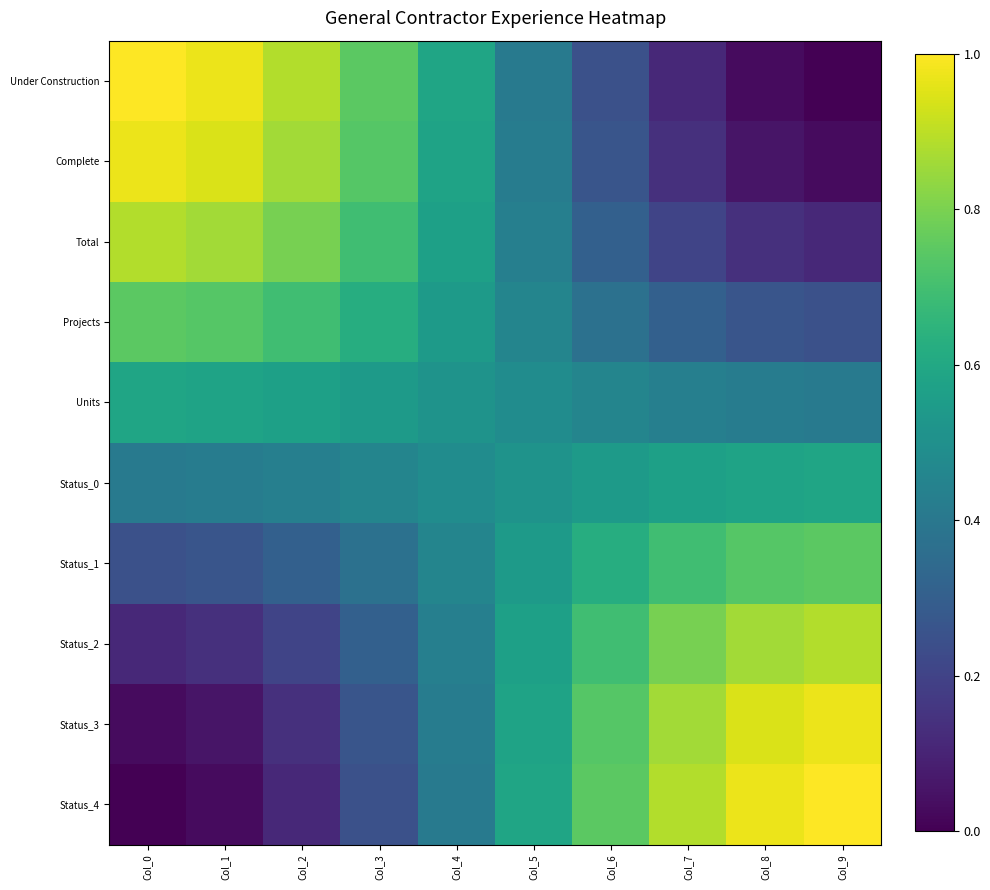

What is the spread (max minus min) of values at Col_0?

1.0